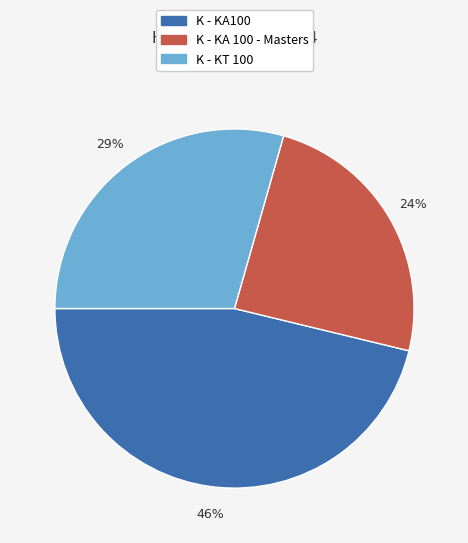

To the nearest percent, what is the average slice percentage?

33%